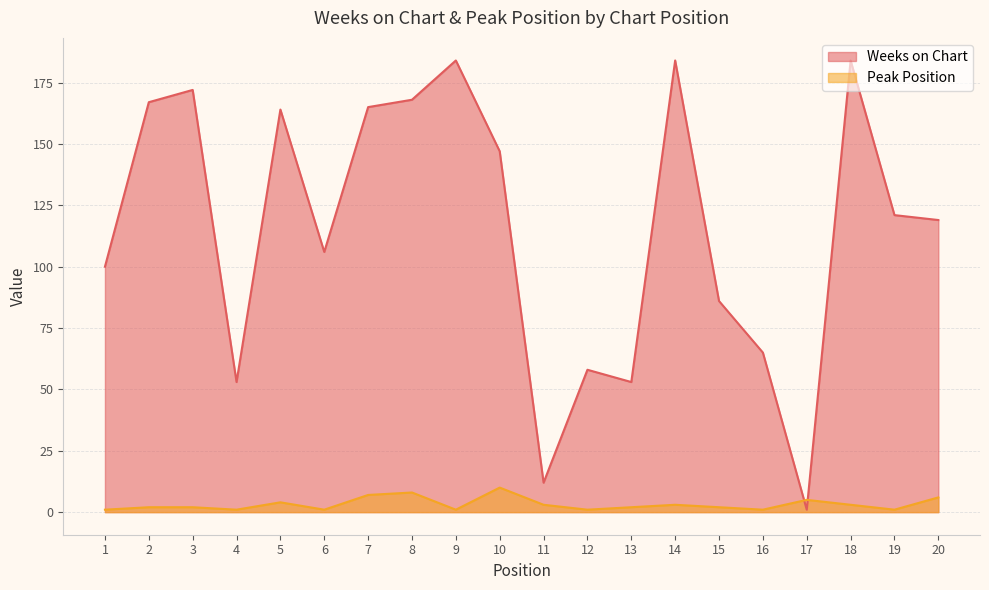

At how many categories does at least one series exceed 83?

14